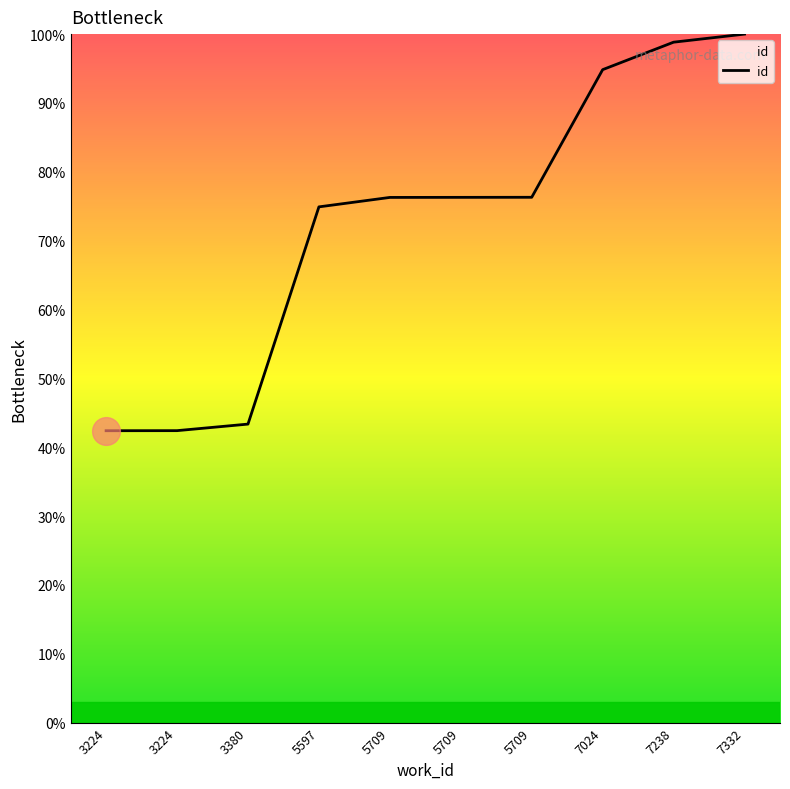

Does the chart have visible grid lines?

No